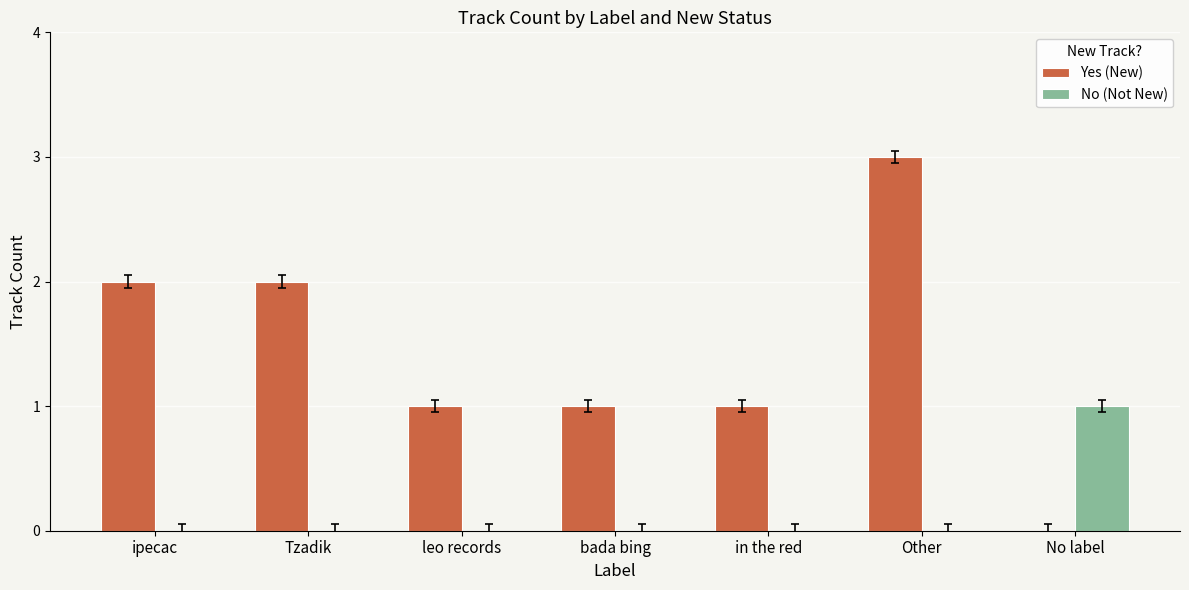

Reading right to left, list all the values displayed in this chart.

Yes (New): No label=0	Other=3	in the red=1	bada bing=1	leo records=1	Tzadik=2	ipecac=2
No (Not New): No label=1	Other=0	in the red=0	bada bing=0	leo records=0	Tzadik=0	ipecac=0